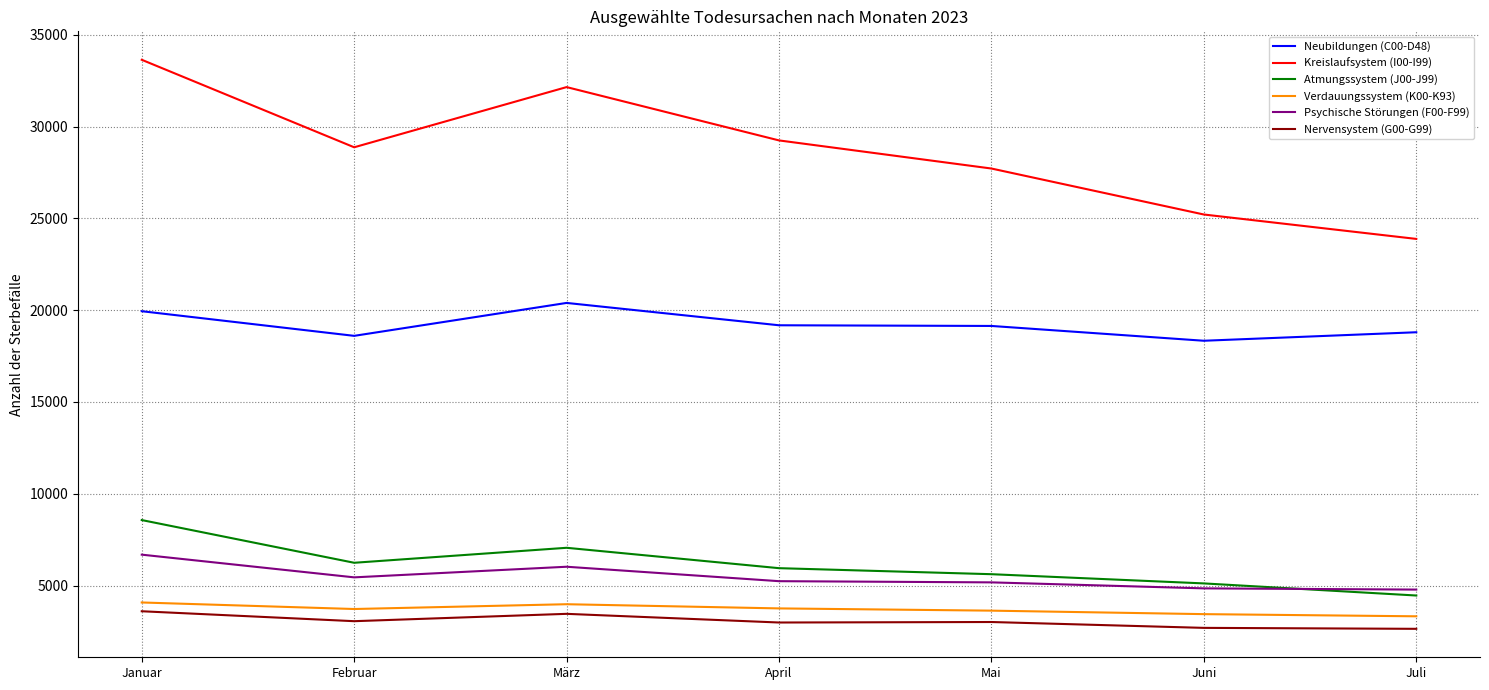

What are all the series names shown in the legend?

Neubildungen (C00-D48), Kreislaufsystem (I00-I99), Atmungssystem (J00-J99), Verdauungssystem (K00-K93), Psychische Störungen (F00-F99), Nervensystem (G00-G99)